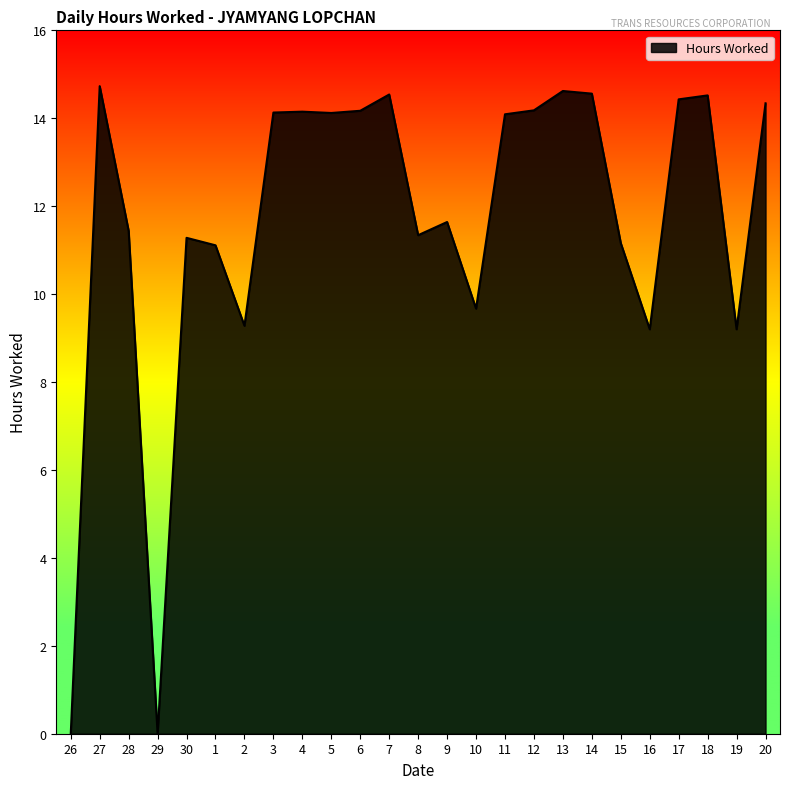

How many lines are shown in the chart?

1